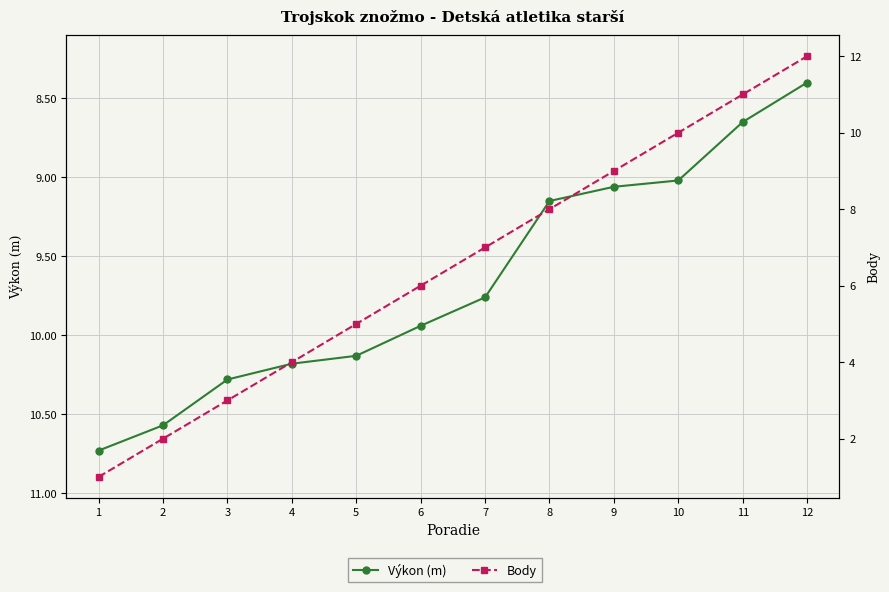

How many distinct data groups are displayed?

2